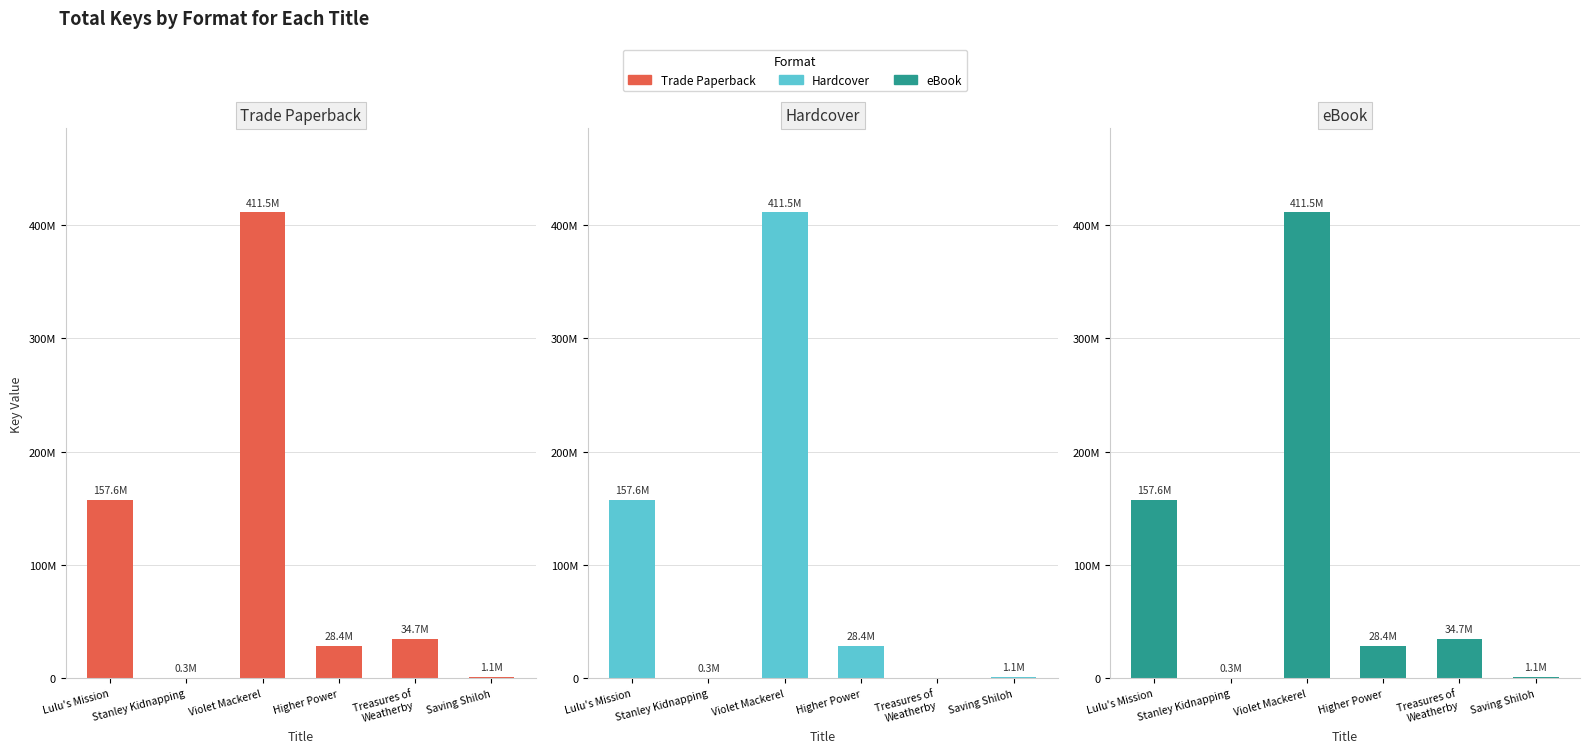

Which has a higher value, Stanley Kidnapping or Higher Power?

Higher Power